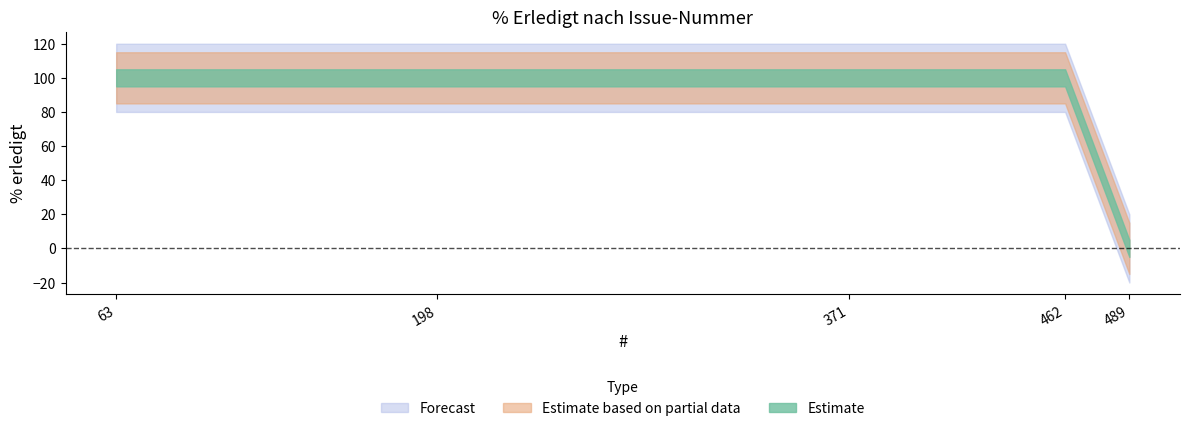

What is the average value?

80